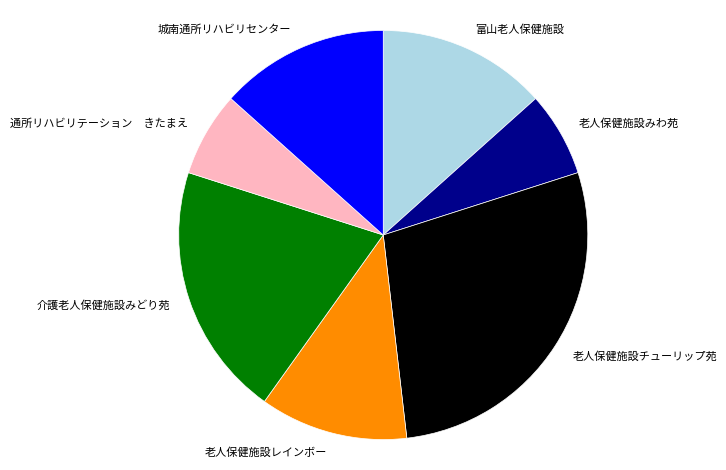

Which category has the biggest portion of the pie?

老人保健施設チューリップ苑